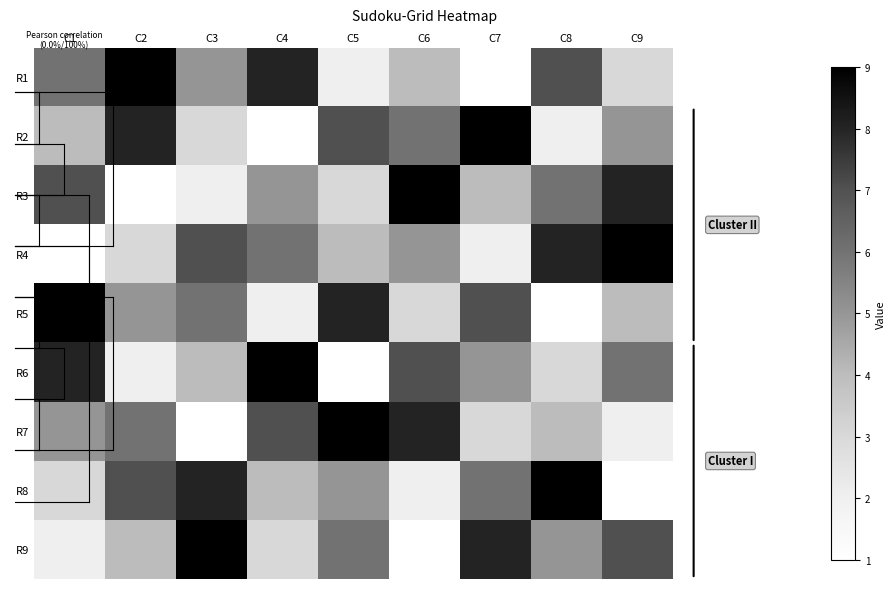

Which series has the largest total across all categories?

R1